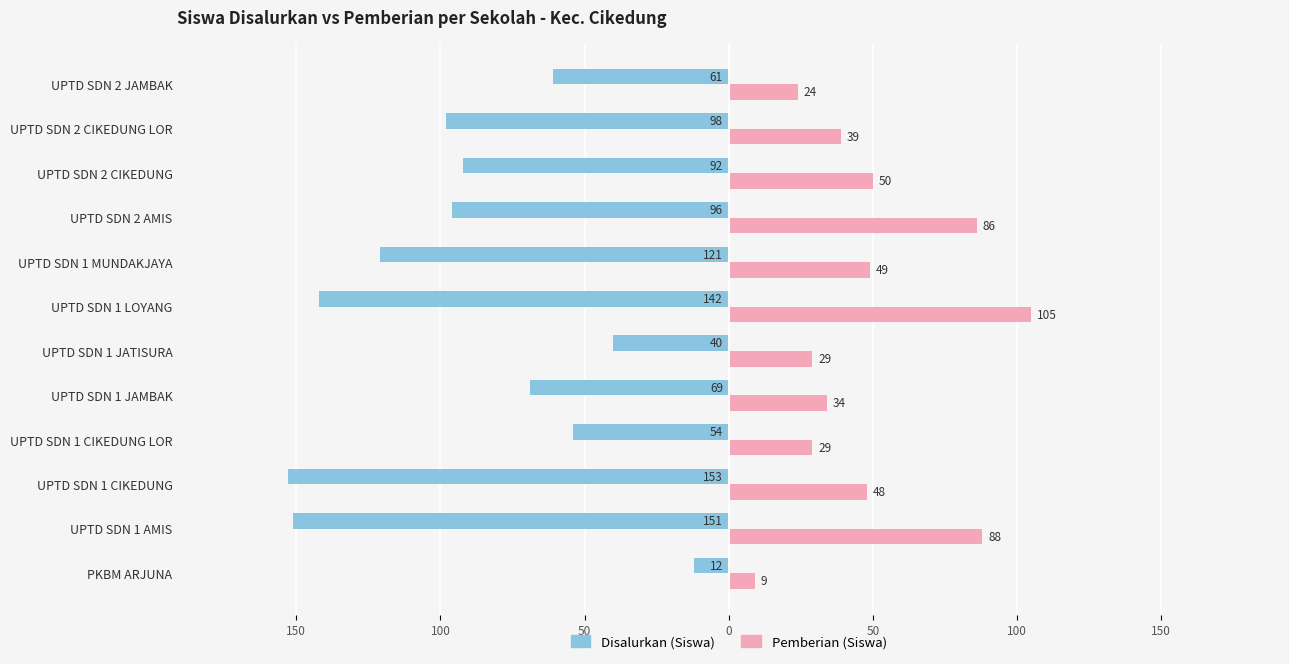

What are all the series names shown in the legend?

Disalurkan (Siswa), Pemberian (Siswa)